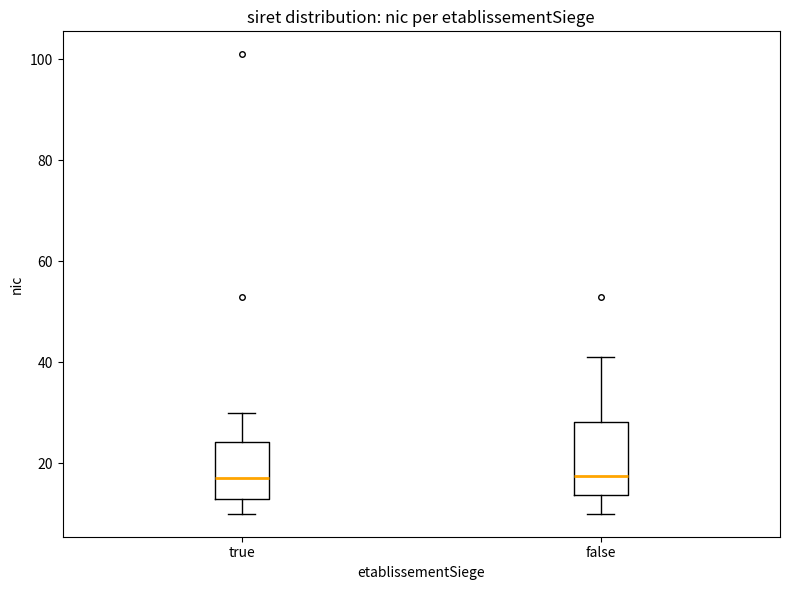

Comparing the boxes themselves (not the whiskers), which one is the tallest?

false